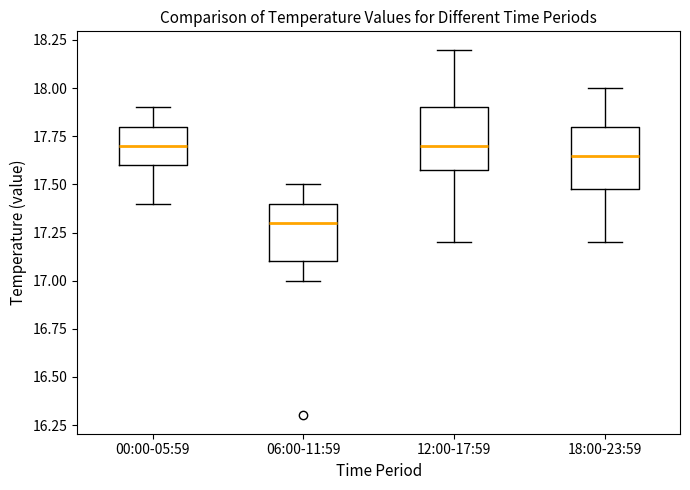

Where does the upper whisker of the box for 00:00-05:59 end on the y-axis? The values are not printed on the chart, so give them approximately, as read against the axis.

17.90